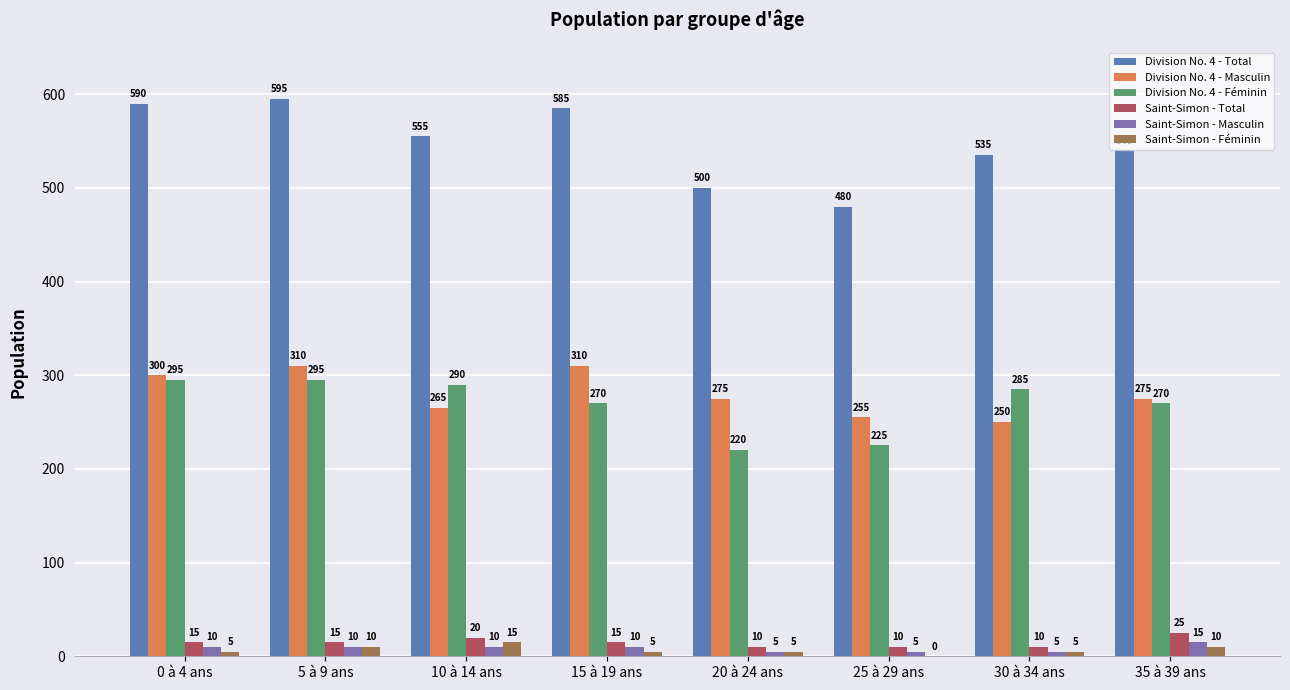

Reading right to left, list all the values displayed in this chart.

Division No. 4 - Total: 540	535	480	500	585	555	595	590
Division No. 4 - Masculin: 275	250	255	275	310	265	310	300
Division No. 4 - Féminin: 270	285	225	220	270	290	295	295
Saint-Simon - Total: 25	10	10	10	15	20	15	15
Saint-Simon - Masculin: 15	5	5	5	10	10	10	10
Saint-Simon - Féminin: 10	5	0	5	5	15	10	5